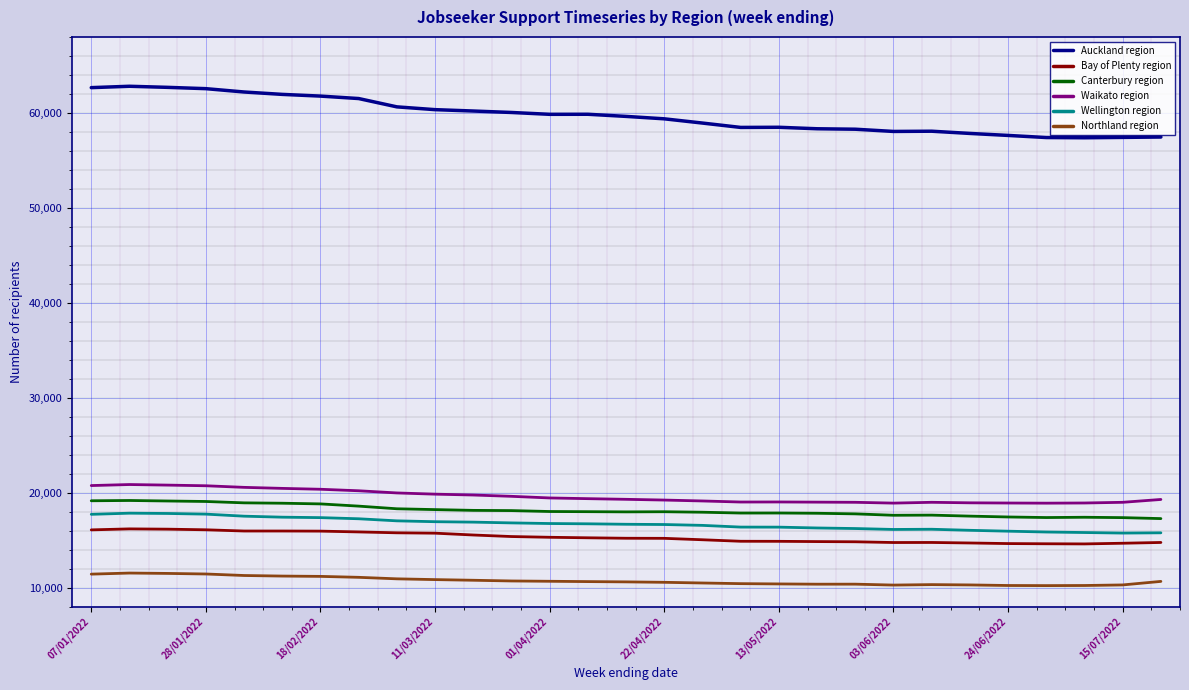

At how many categories does at least one series exceed 32411?

29